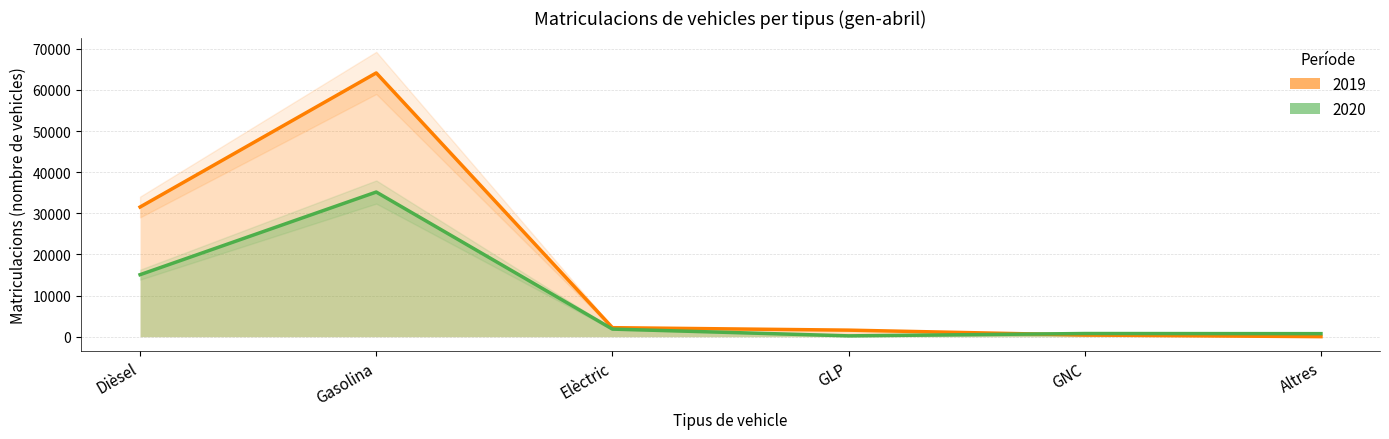

What is the difference between the second highest and second lowest values in the 2020 series?

14335